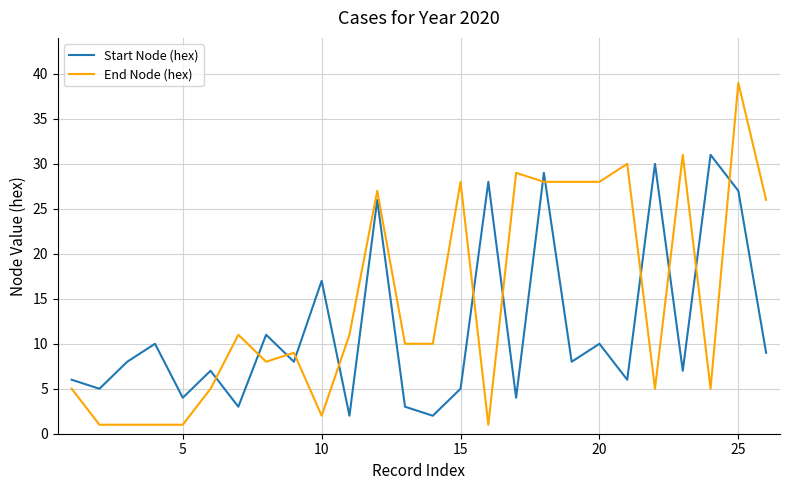

List the series in order of their overall mean, lowest first.

Start Node (hex), End Node (hex)